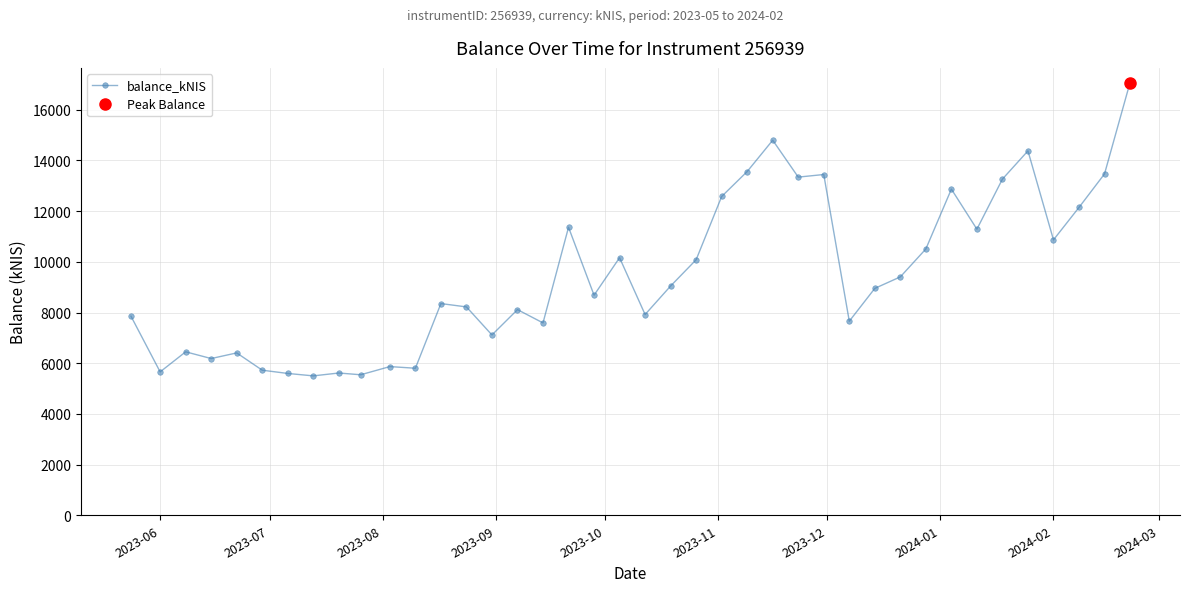

What is the maximum value for balance_kNIS?

17072.6